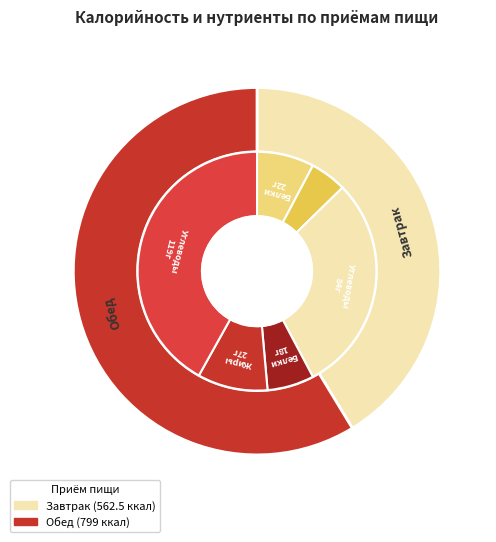

What is the spread (max minus min) of values at 2?

13.0